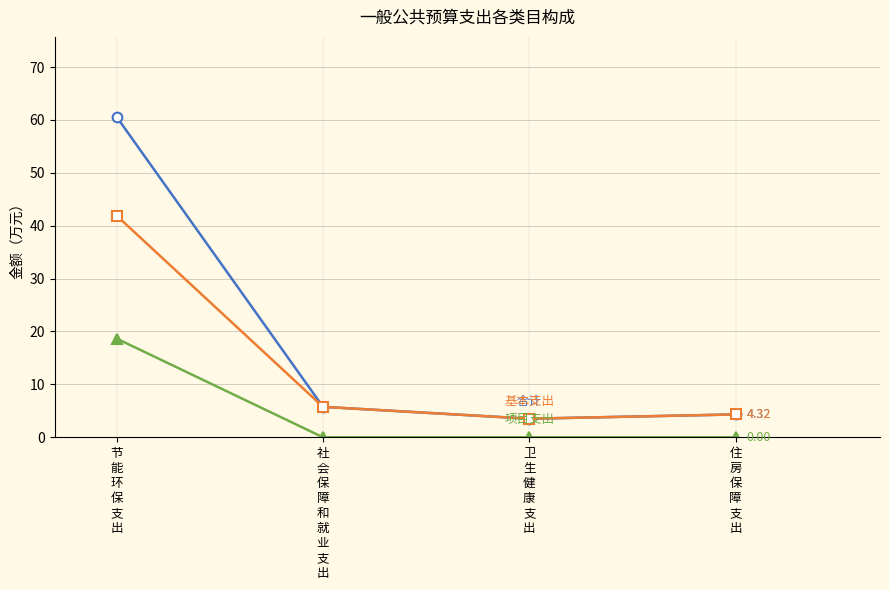

Does the chart have visible grid lines?

Yes